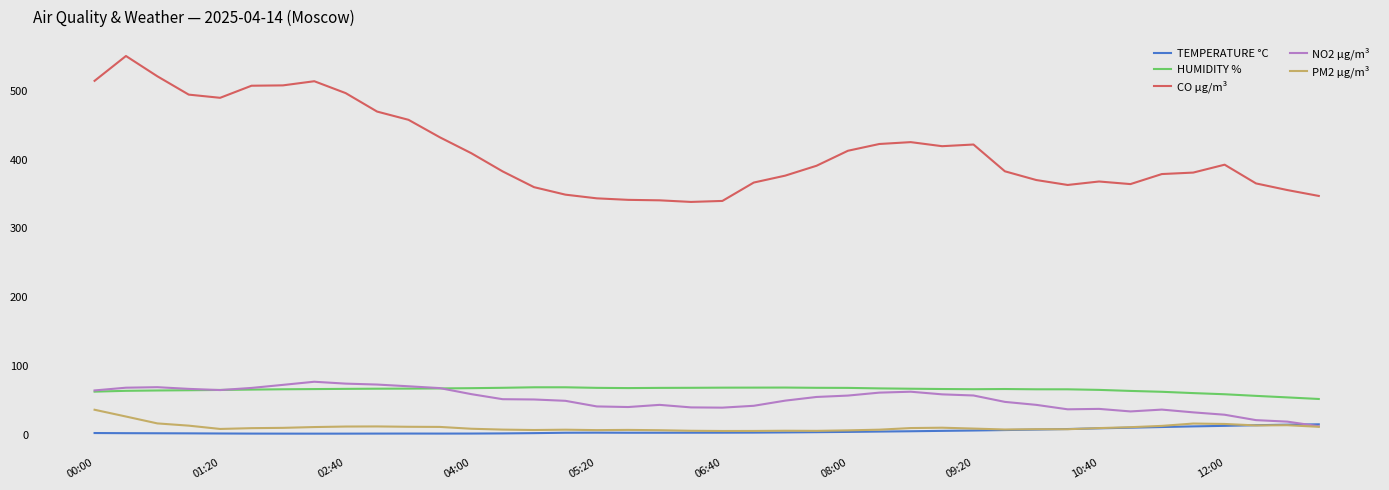

What is the greatest value displayed?

550.5